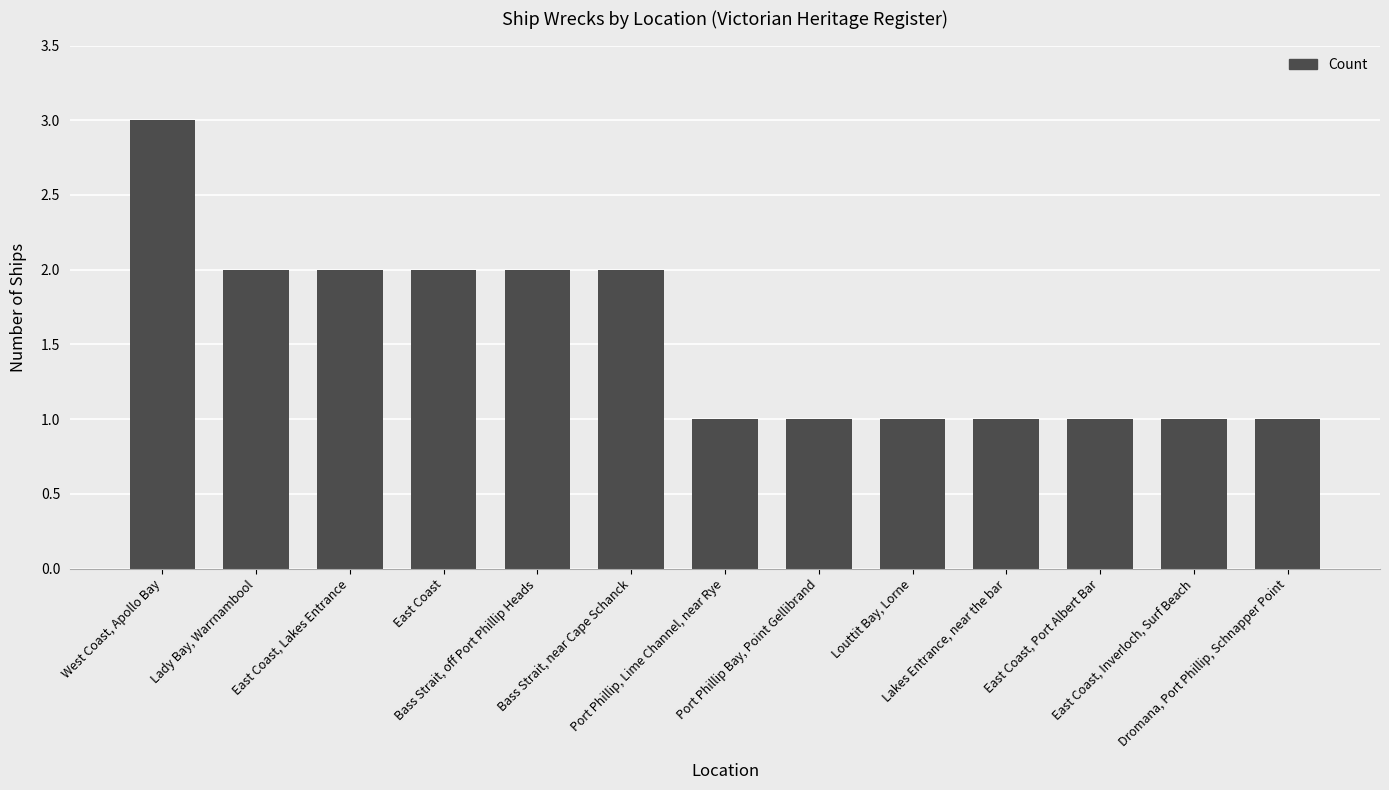

What is the change in value from Bass Strait, off Port Phillip Heads to Lakes Entrance, near the bar?

-1